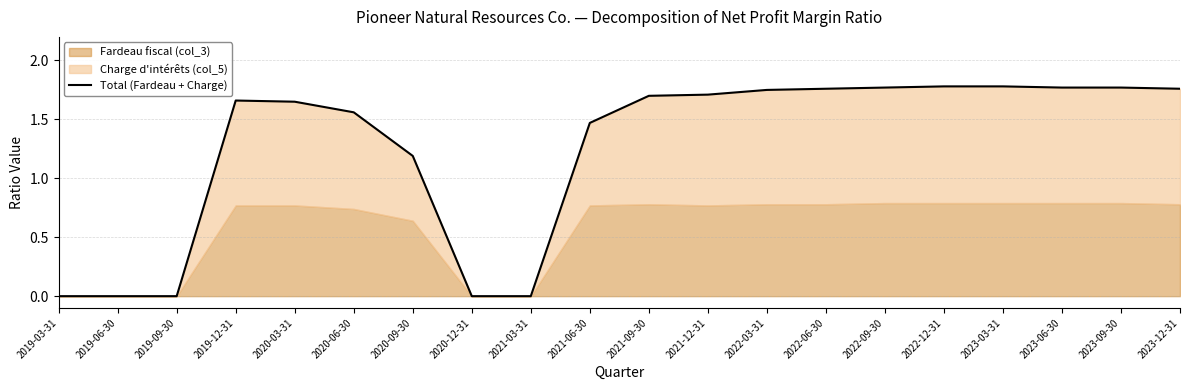

Does the chart have visible grid lines?

Yes